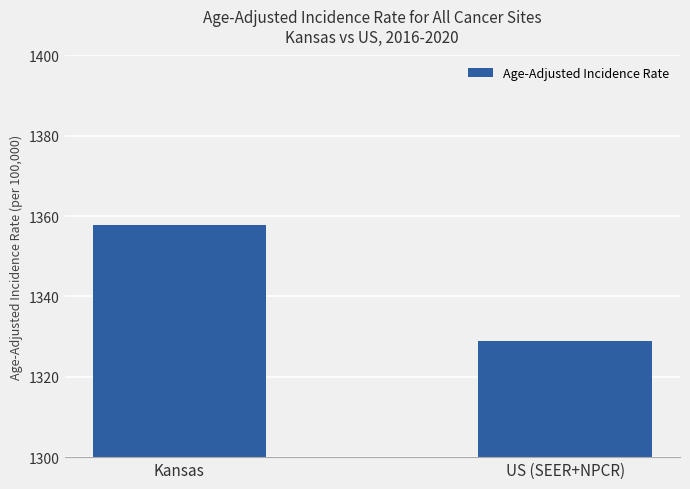

Which label corresponds to the smallest value in the chart?

US (SEER+NPCR)